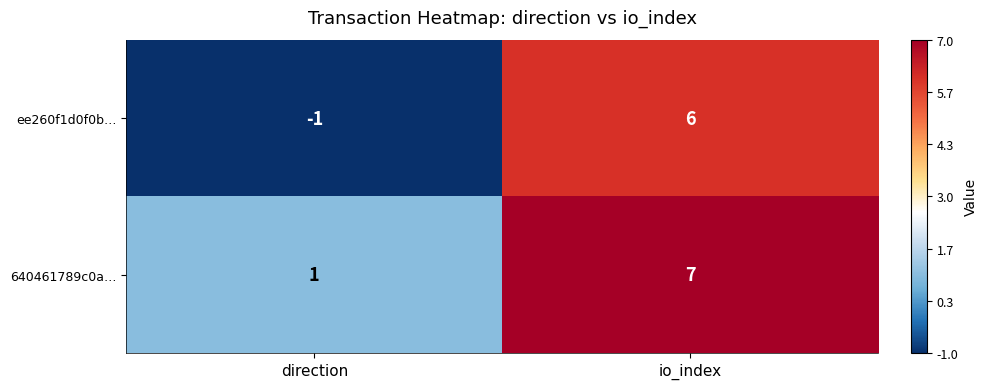

True or false: 640461789c0a… has a value of 1 at direction.

True